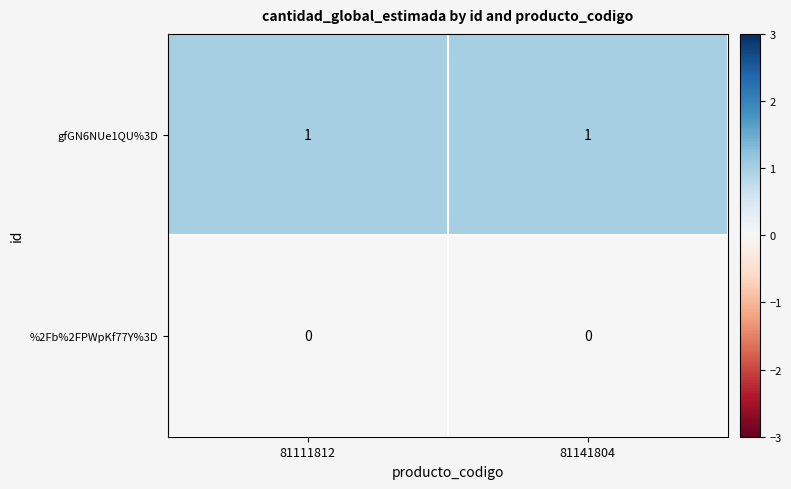

Reading right to left, list all the values displayed in this chart.

gfGN6NUe1QU%3D: 1	1
%2Fb%2FPWpKf77Y%3D: 0	0